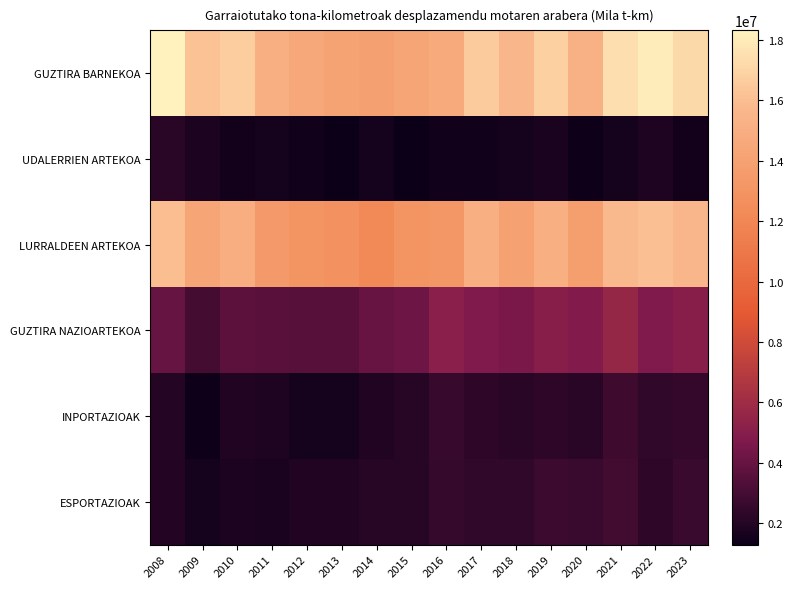

What is the total value across all series at 2014?

35814756.1